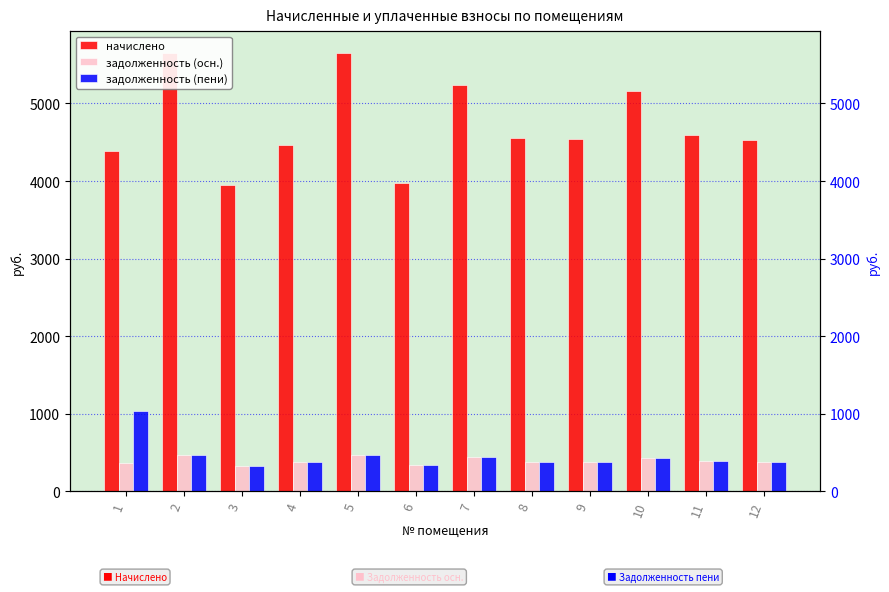

The начислено series shows 8265.8 at 5. True or false?

False